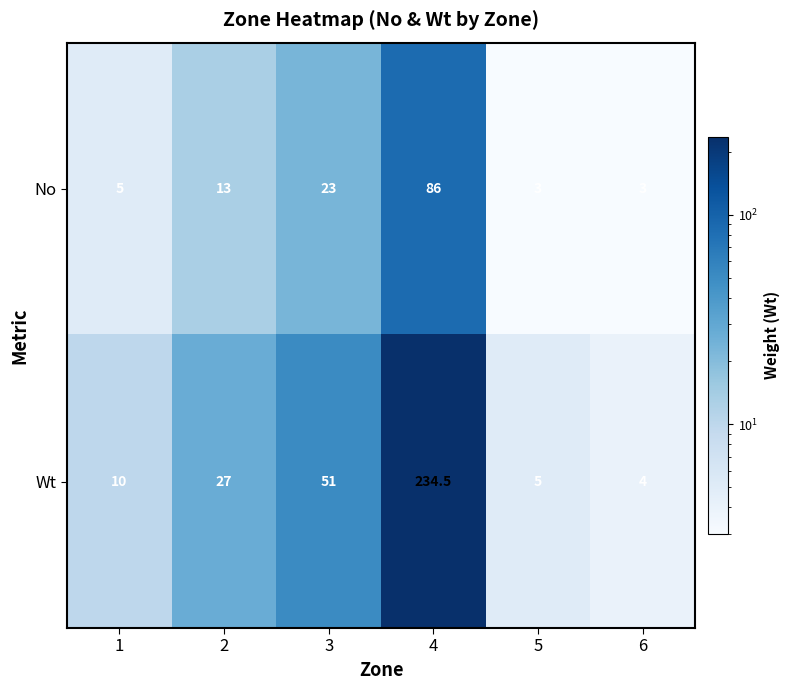

At which label is Wt closest to 119?

3